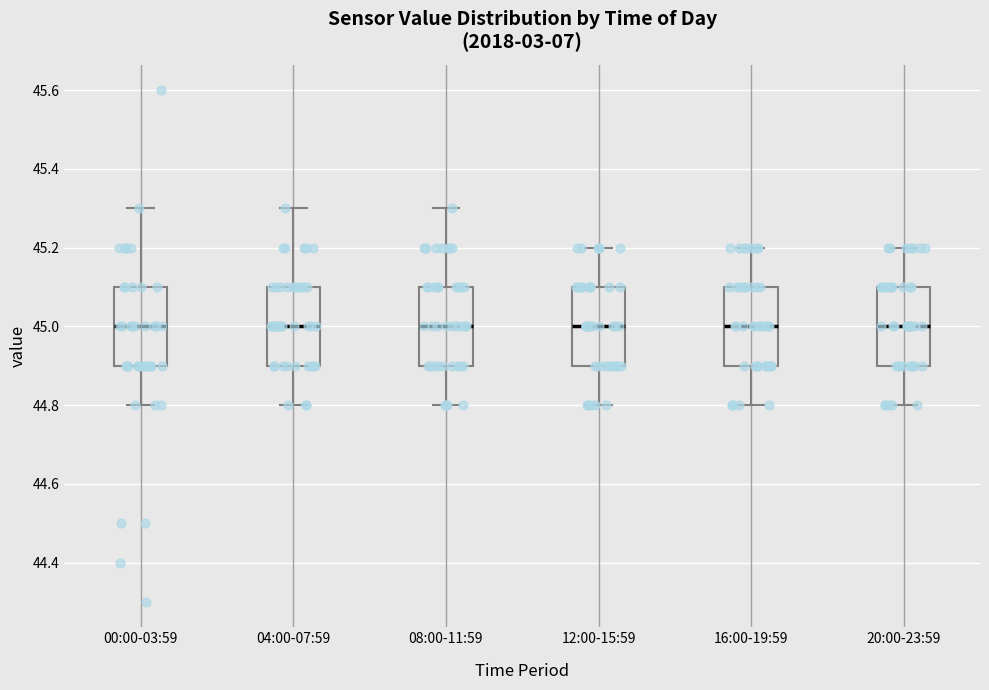

Reading left to right, read every box against the y-axis: the position of its median line, the range the box covers, and the ends of its whiskers. The values are not printed on the chart, so give them approximately, as read against the axis.

00:00-03:59: median 45.0, box 44.9 to 45.1, whiskers 44.8 to 45.3
04:00-07:59: median 45.0, box 44.9 to 45.1, whiskers 44.8 to 45.3
08:00-11:59: median 45.0, box 44.9 to 45.1, whiskers 44.8 to 45.3
12:00-15:59: median 45.0, box 44.9 to 45.1, whiskers 44.8 to 45.2
16:00-19:59: median 45.0, box 44.9 to 45.1, whiskers 44.8 to 45.2
20:00-23:59: median 45.0, box 44.9 to 45.1, whiskers 44.8 to 45.2